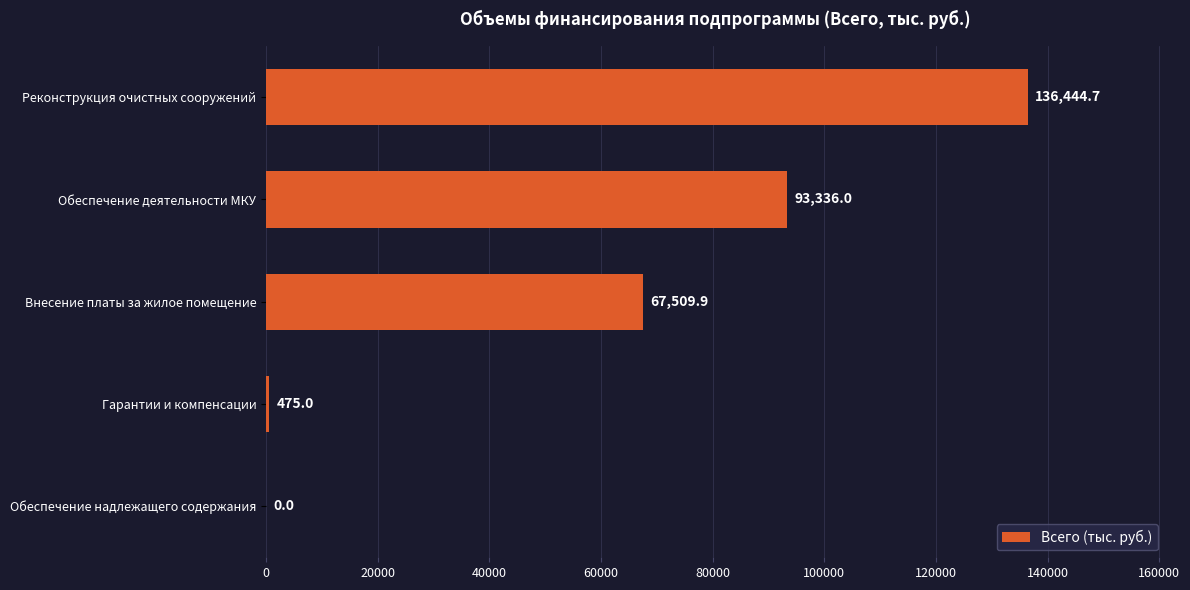

Are the bars horizontal?

Yes